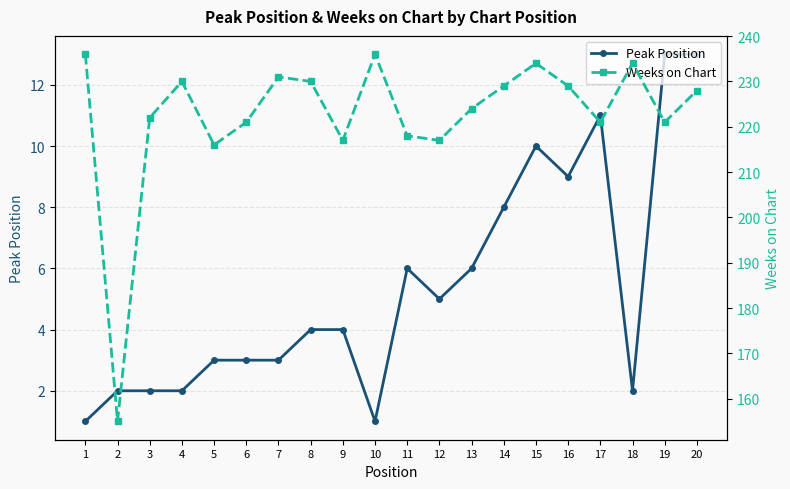

Does the chart have visible grid lines?

Yes